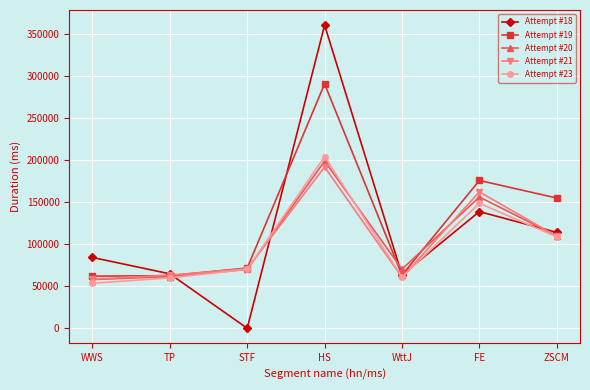

Does the chart have visible grid lines?

Yes